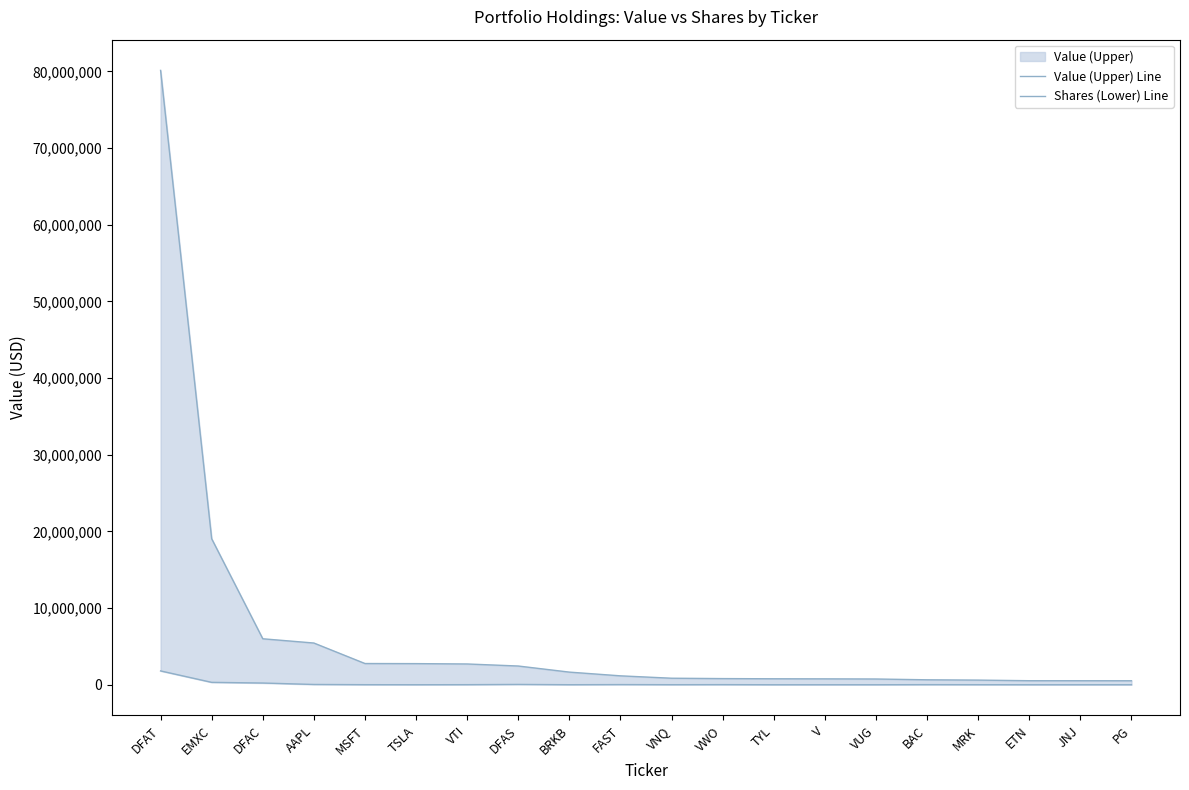

What is the highest value of the Value (Upper) Line series?

80130461